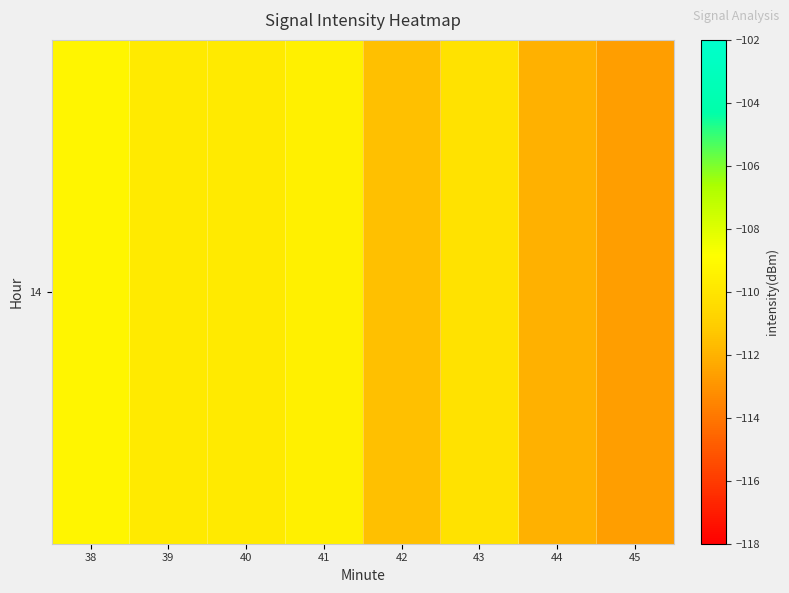

What is the approximate value at 39?

-109.8